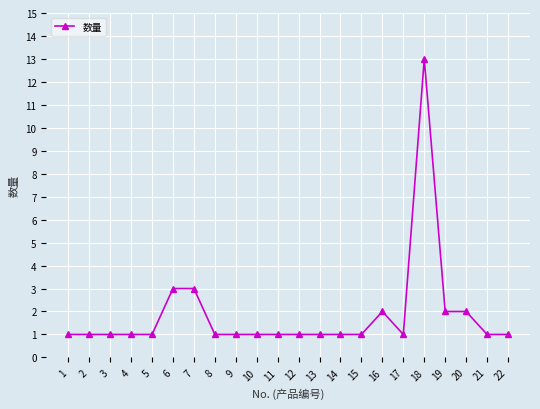

What is the difference between the second highest and minimum values?

2